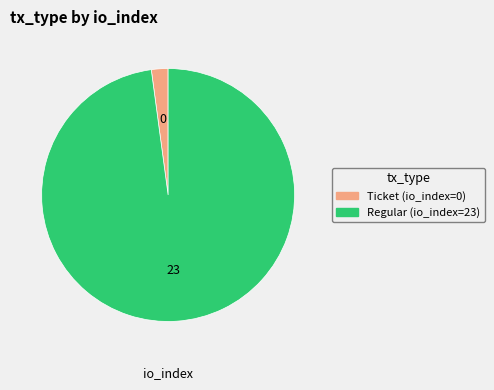

What is the largest slice in the pie chart?

Regular